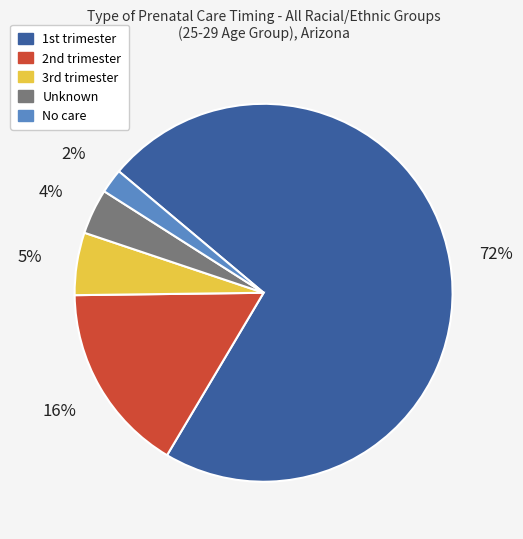

Rank the categories by value from highest to lowest.

1st trimester, 2nd trimester, 3rd trimester, Unknown, No care